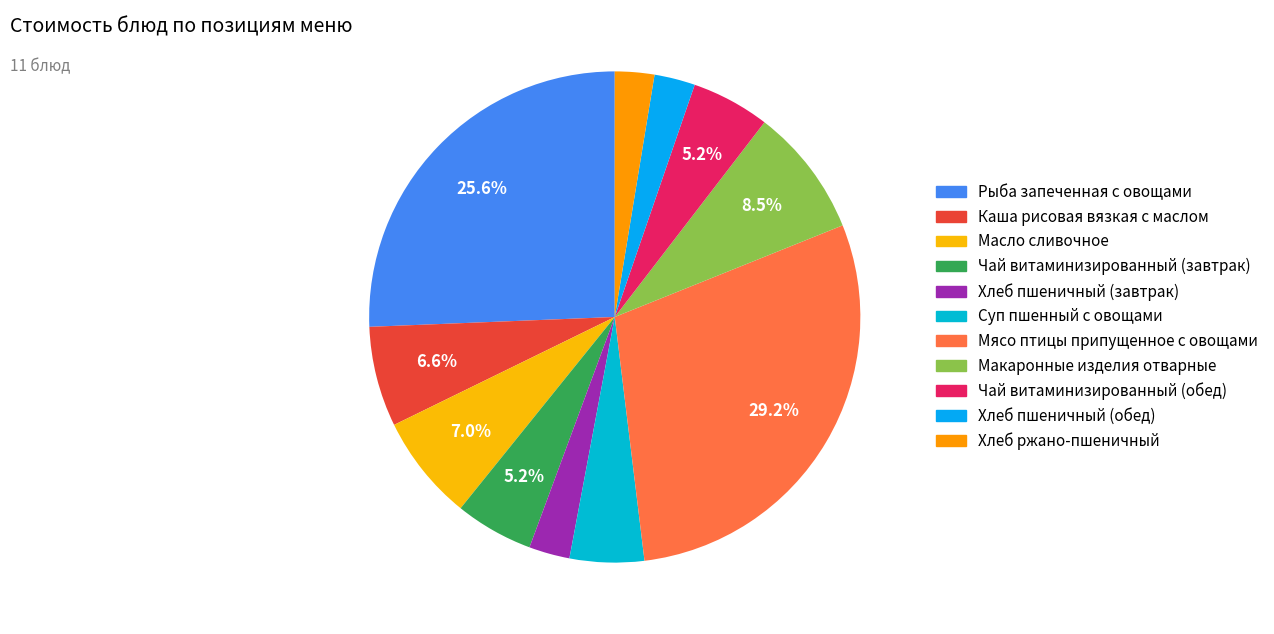

What is the total percentage of Чай витаминизированный (обед) and Чай витаминизированный (завтрак)?

10.3%